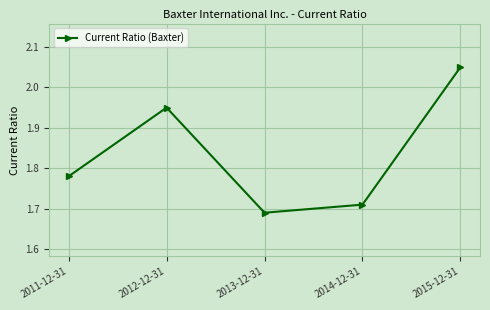

List the labels in order of value, smallest first.

2013-12-31, 2014-12-31, 2011-12-31, 2012-12-31, 2015-12-31